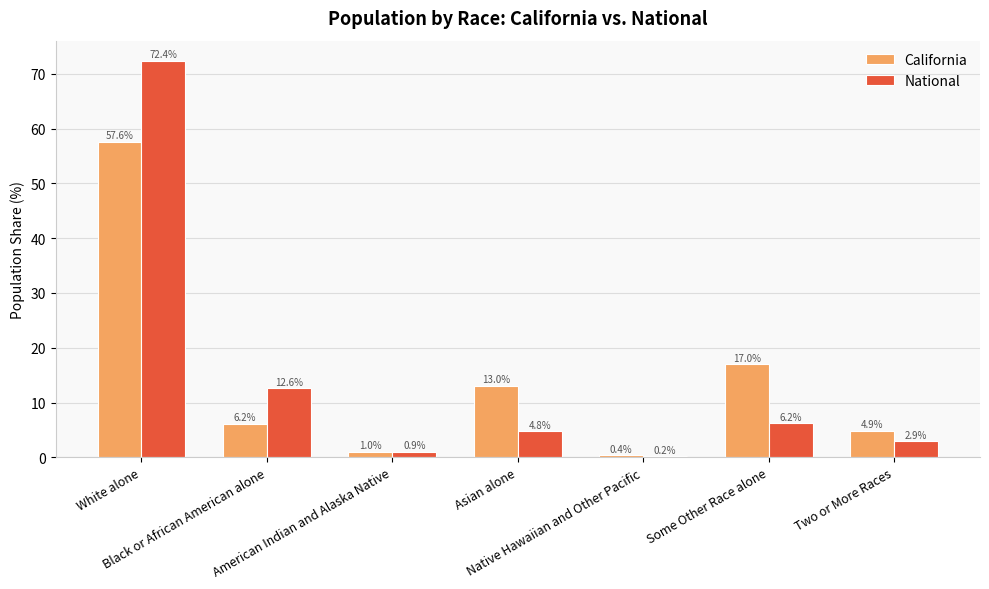

What is the greatest value displayed?

72.4